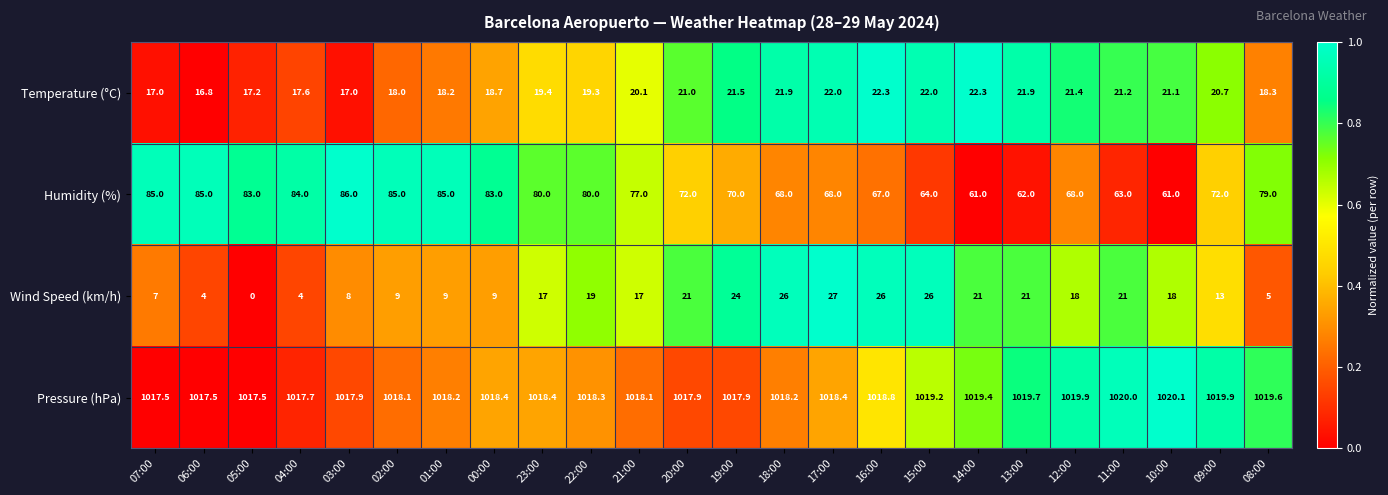

How many distinct data groups are displayed?

4